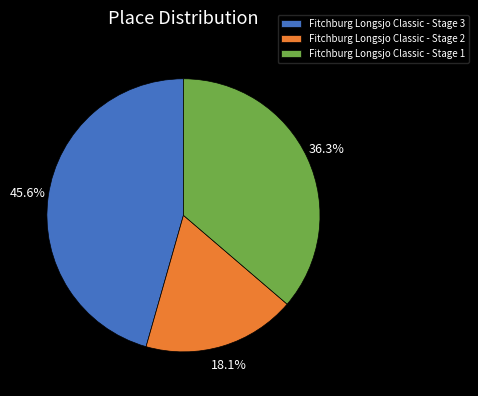

Approximately how many times larger is the value at Fitchburg Longsjo Classic - Stage 2 compared to Fitchburg Longsjo Classic - Stage 1?

0.5